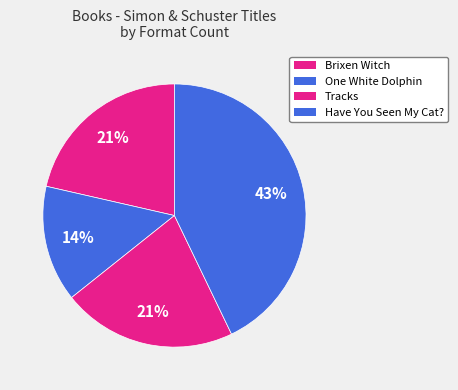

To the nearest percent, what is the combined percentage of Brixen Witch and One White Dolphin?

36%